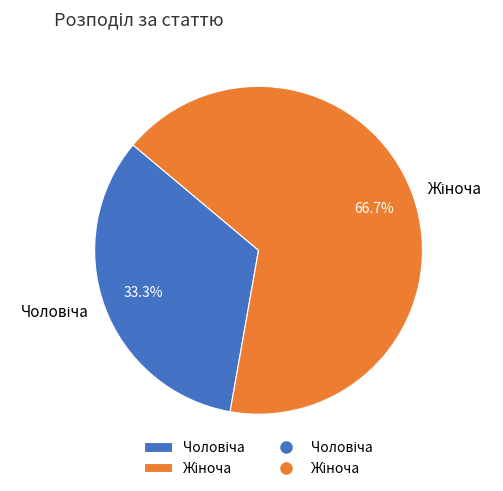

Is there any slice that represents more than half of the pie?

Yes